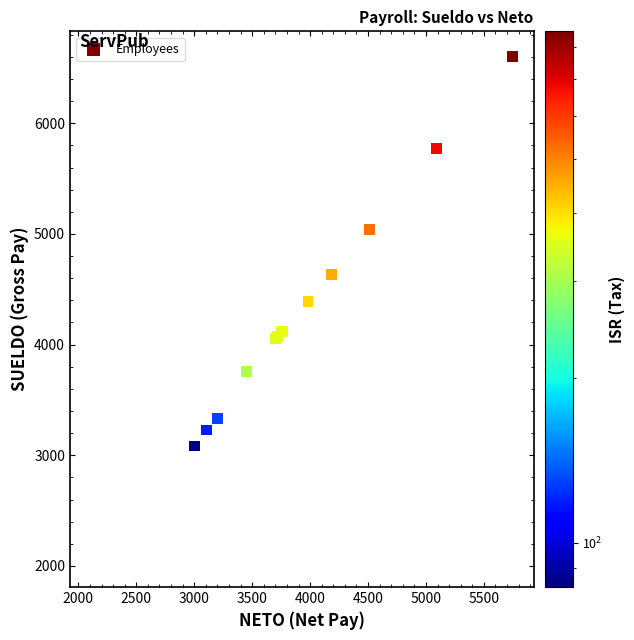

What Y value in the scatter plot is closest to 4320?

4390